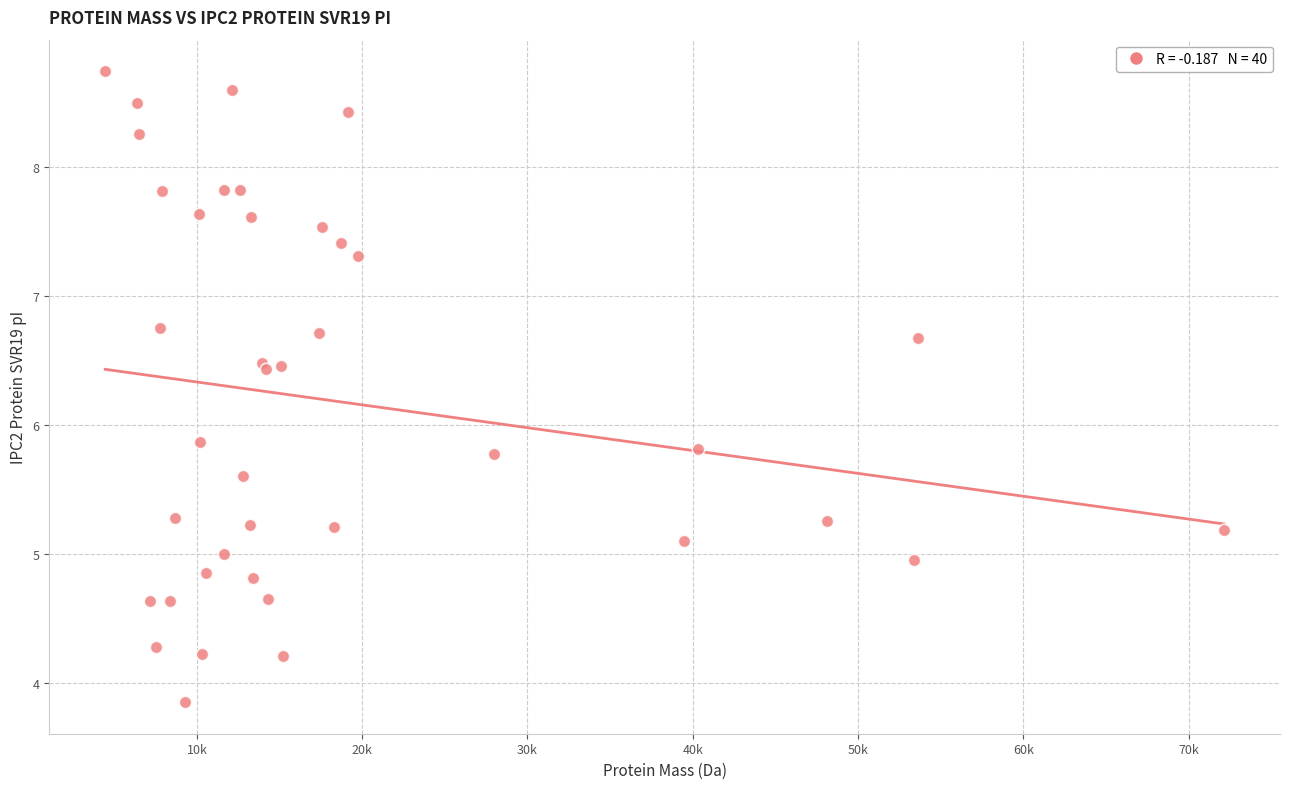

What Y value in the scatter plot is closest to 6?

5.9